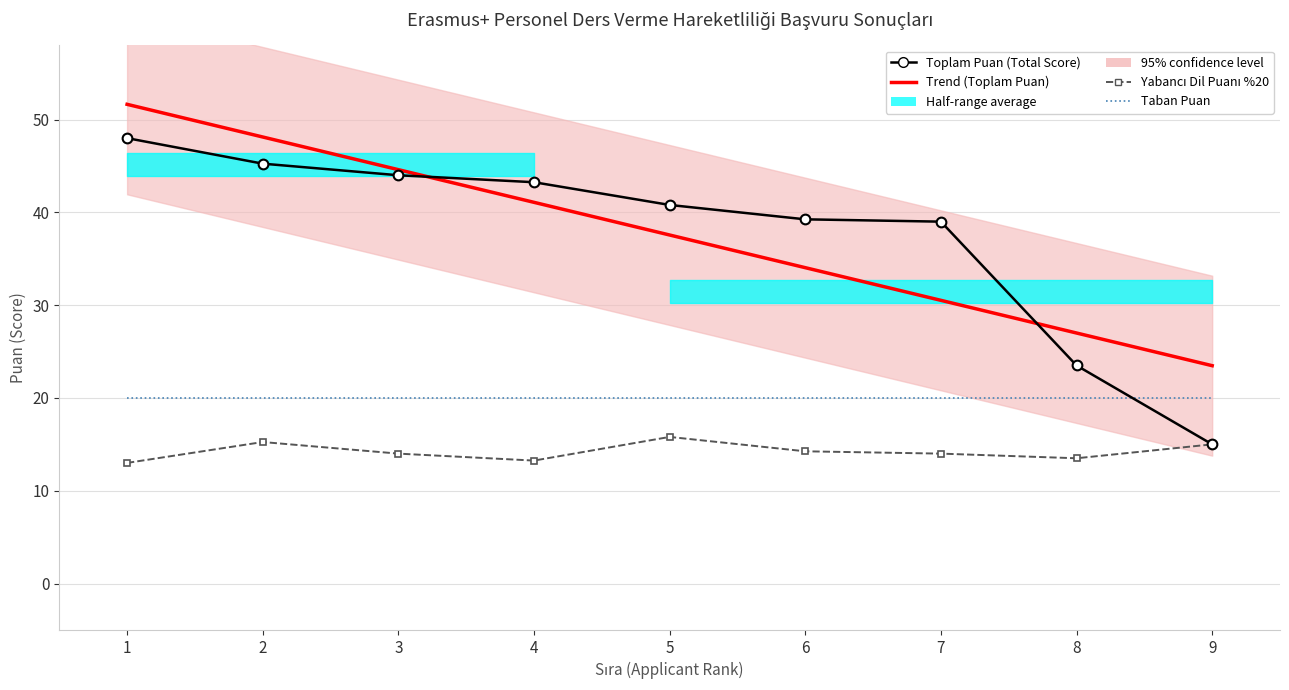

What is the difference between the second highest and second lowest values in the Yabancı Dil Puanı %20 series?

2.0